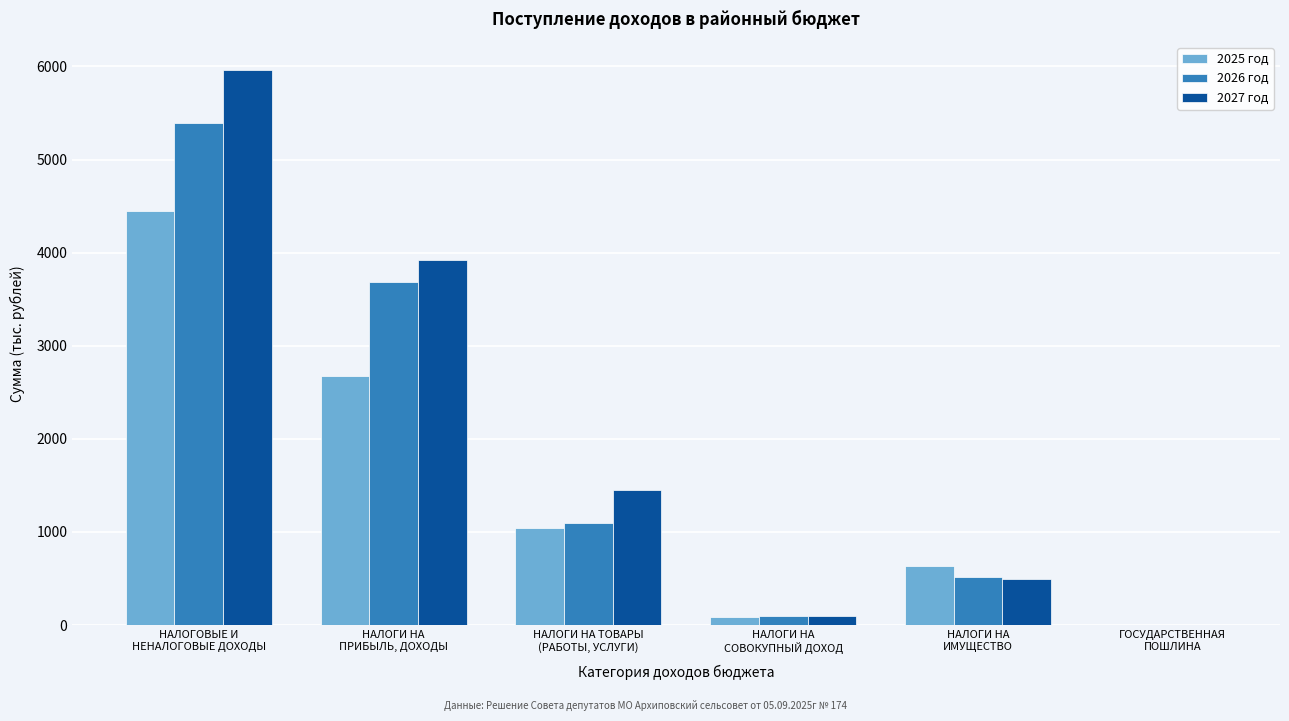

What is the sum of all 2027 год values?

11933.6